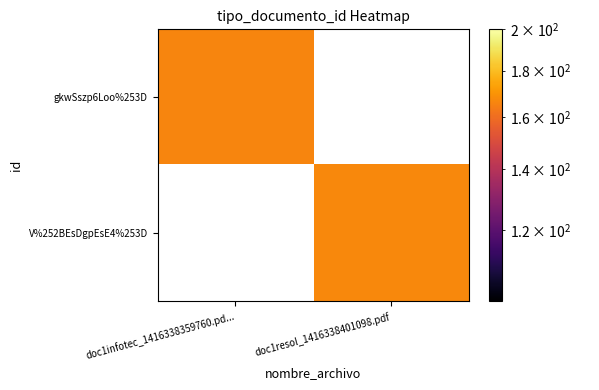

Which category has the lowest value in the gkwSszp6Loo%253D series?

doc1infotec_1416338359760.pd...